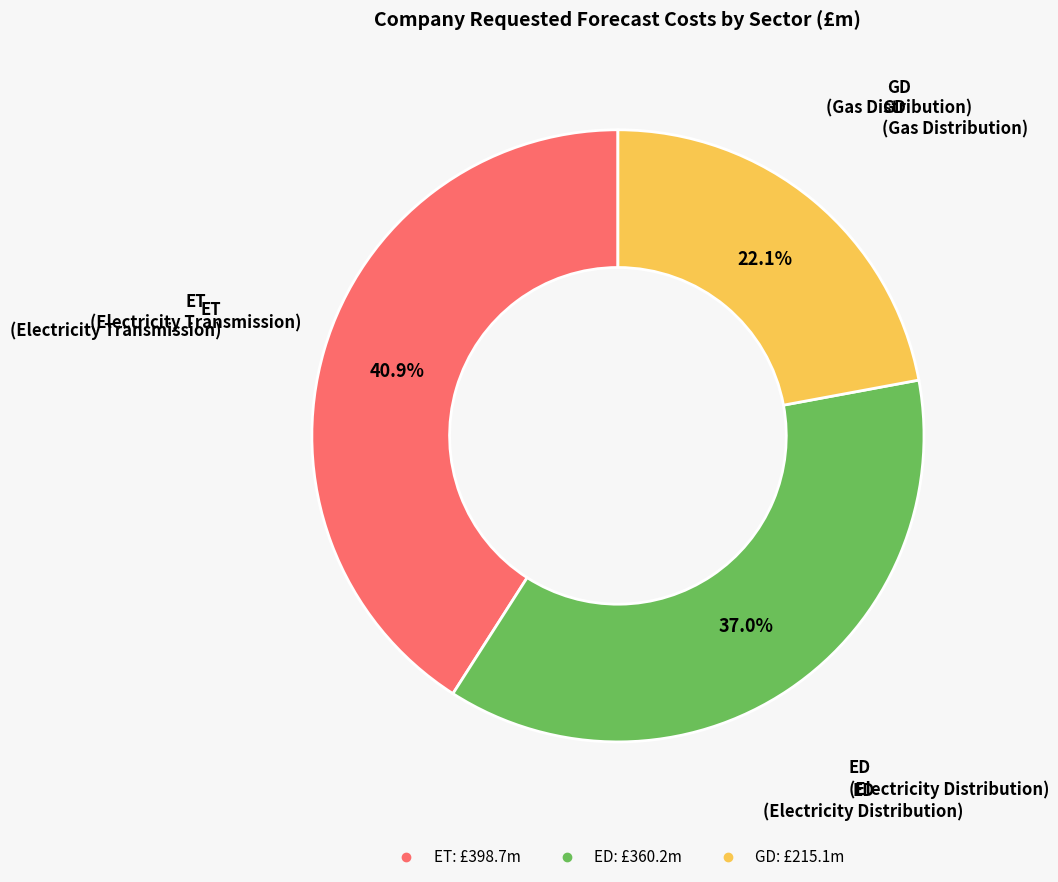

Is there any slice that represents more than half of the pie?

No